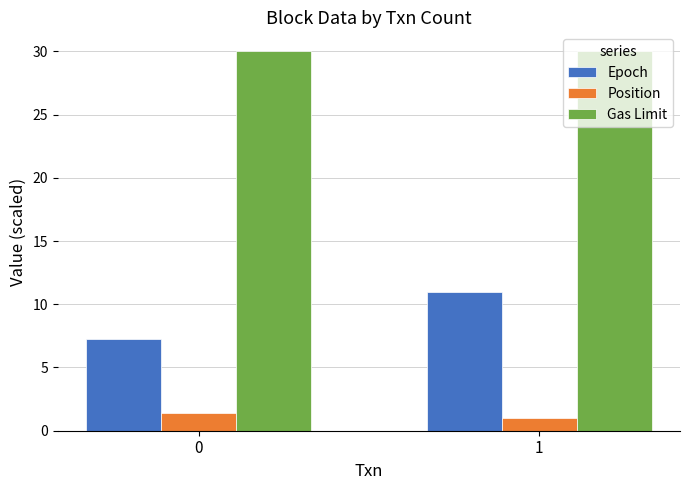

Is the value of Gas Limit at 1 greater than the value of Position at 1?

Yes